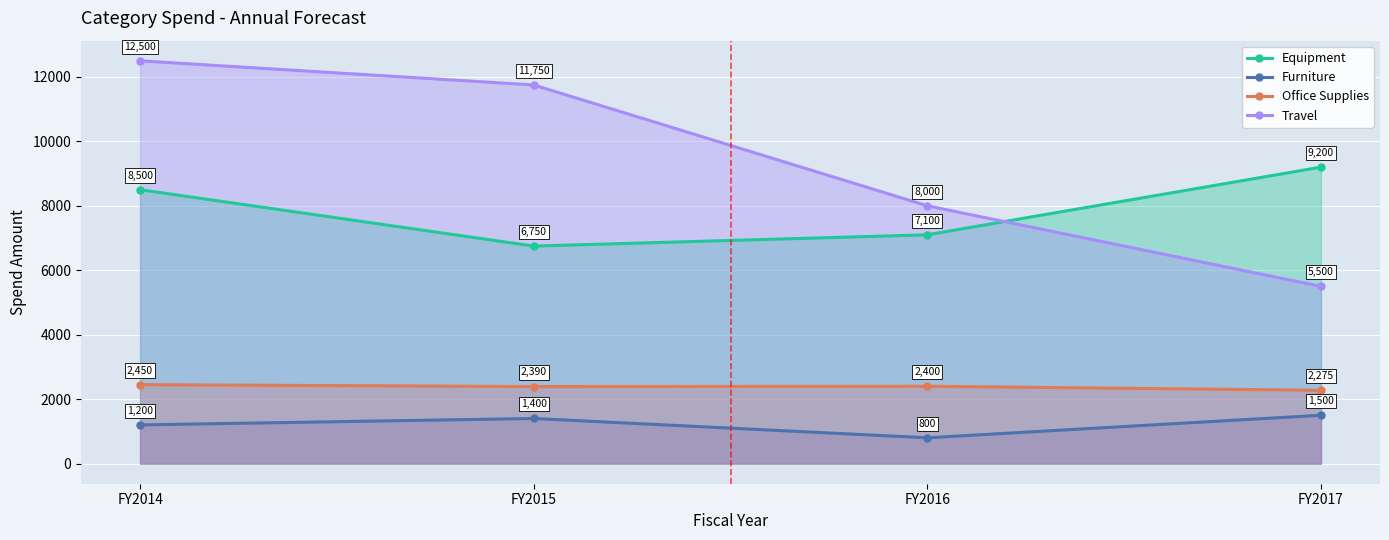

What is the difference between the maximum and minimum values in the Office Supplies series?

175